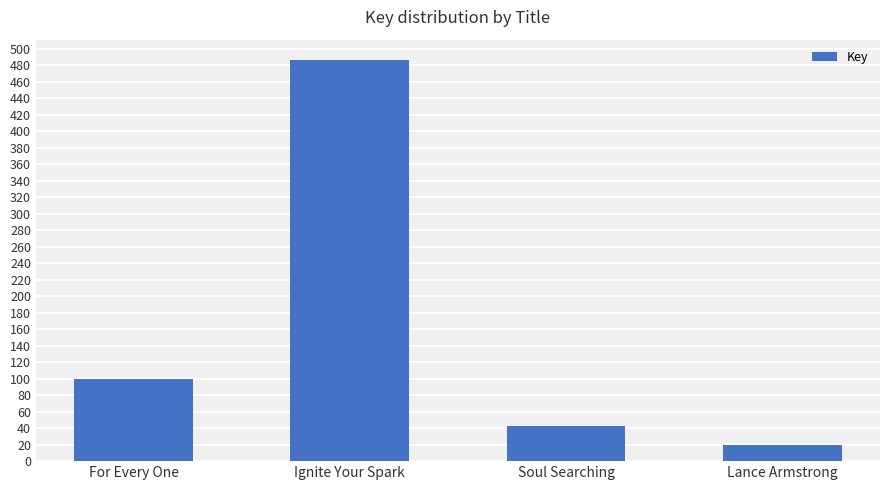

Which category has the highest value across all series?

Ignite Your Spark